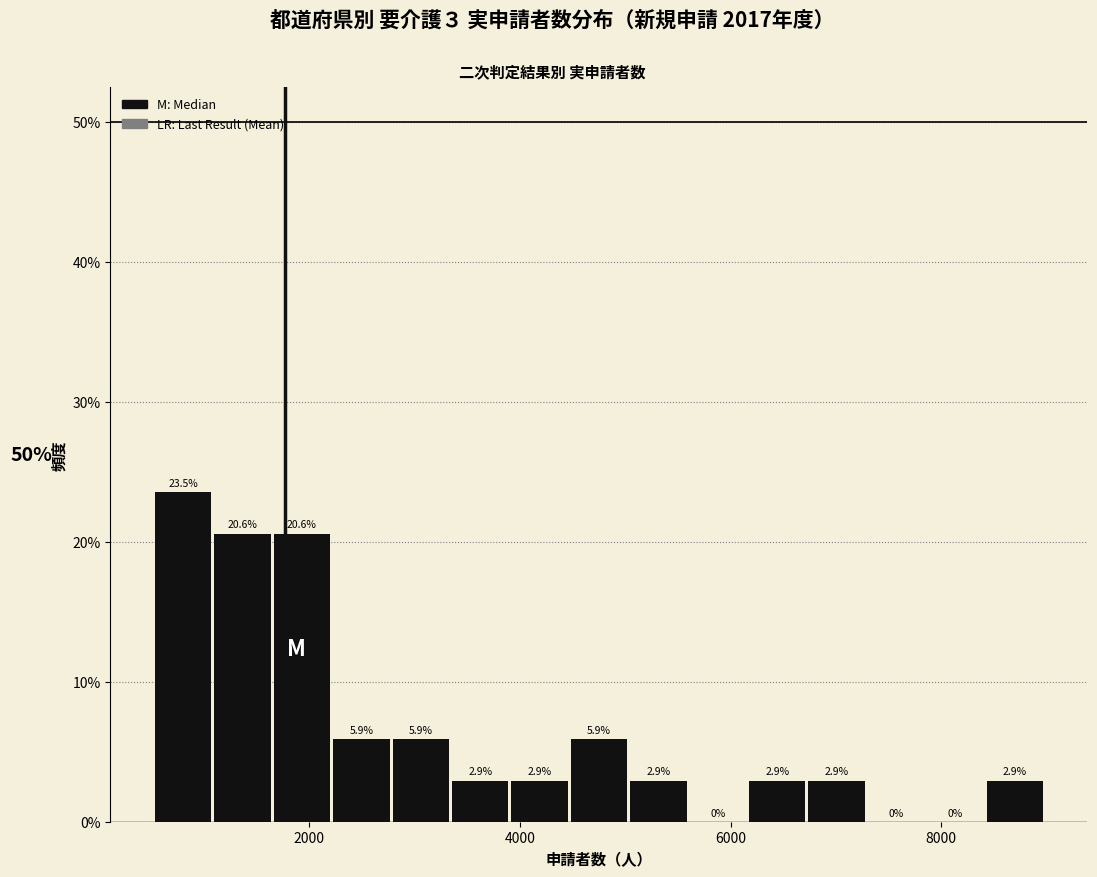

Read against the x-axis, roughly where is the centre of the tallest bar?

800